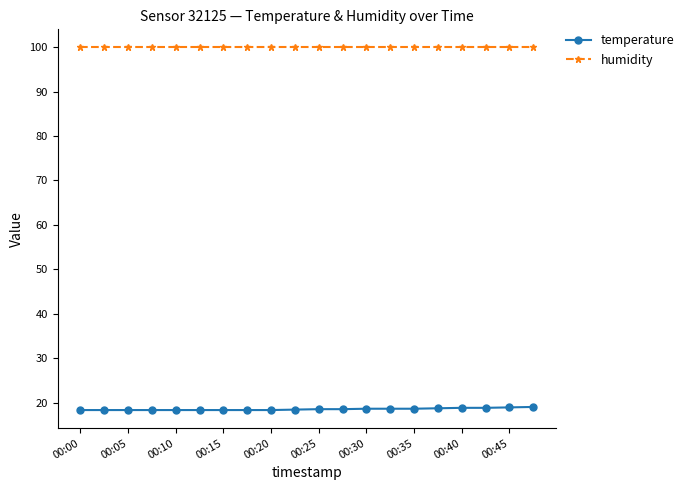

Rank the series by their average value, from highest to lowest.

humidity, temperature